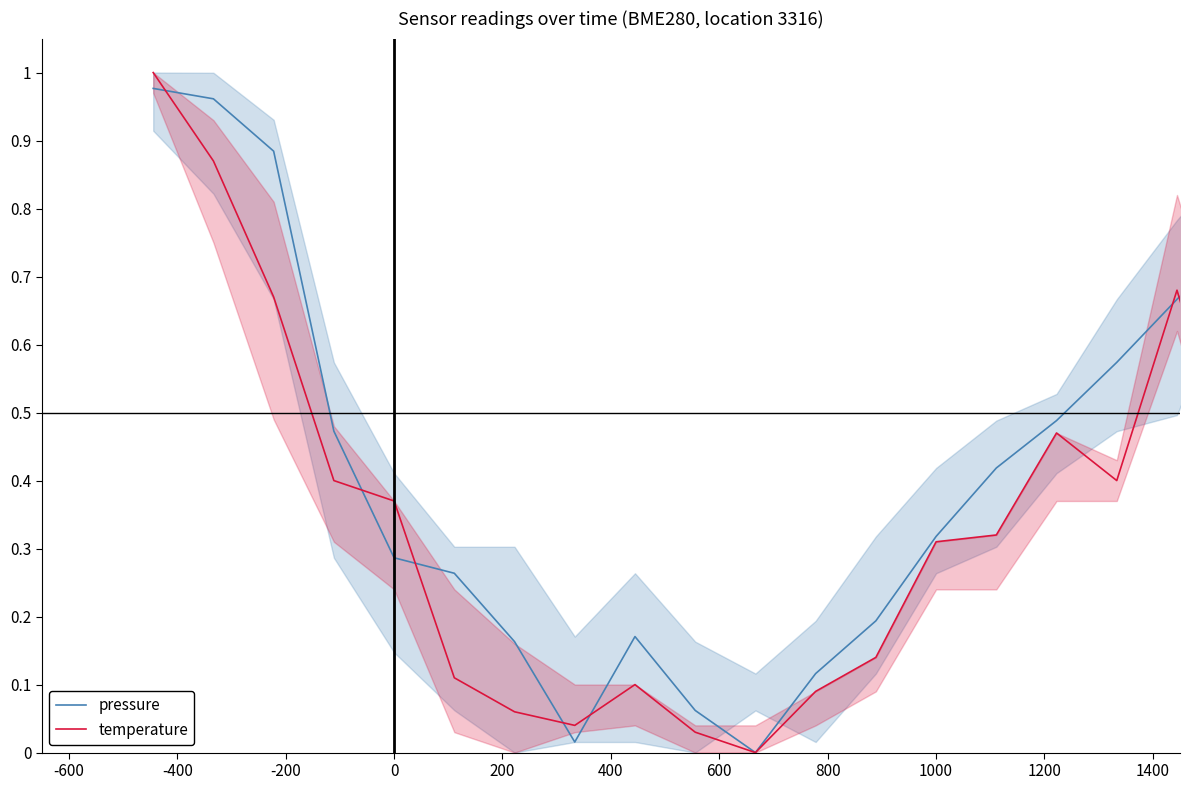

What is the average value of the temperature series?

0.3